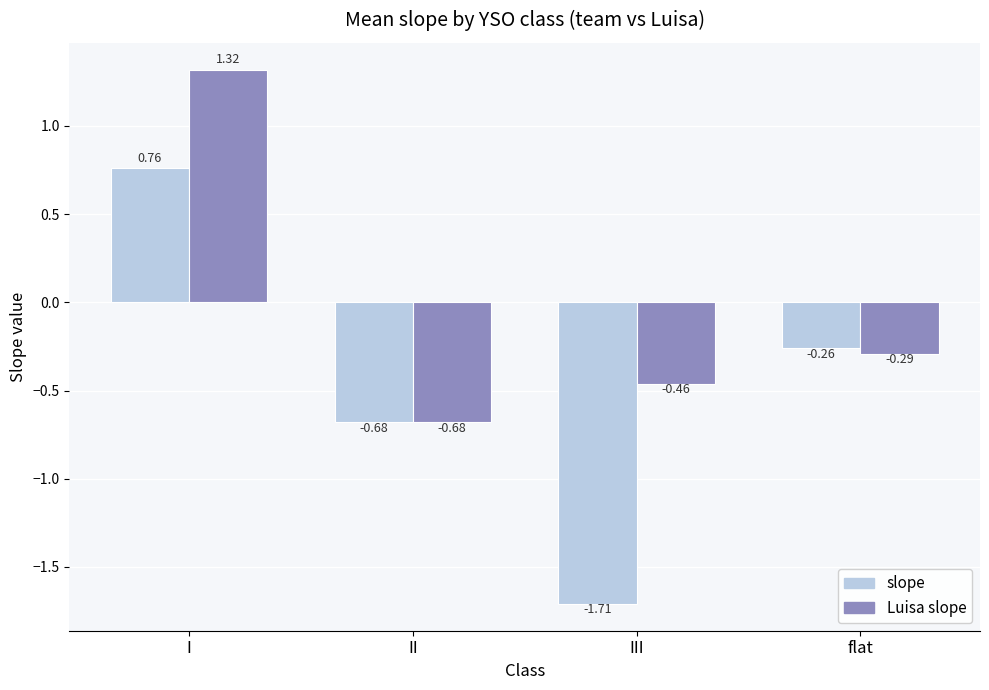

List the series in order of their overall mean, lowest first.

slope, Luisa slope